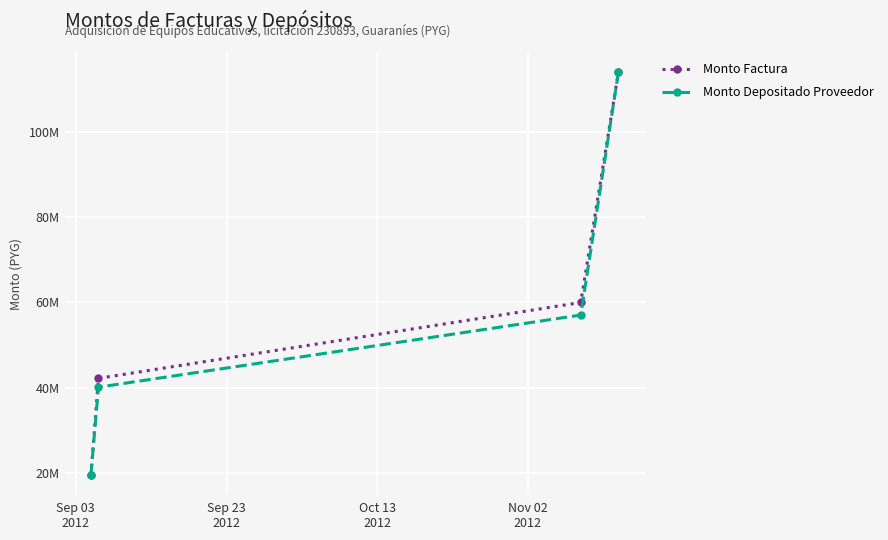

True or false: Monto Factura has more than 2 points higher than both neighbors.

False